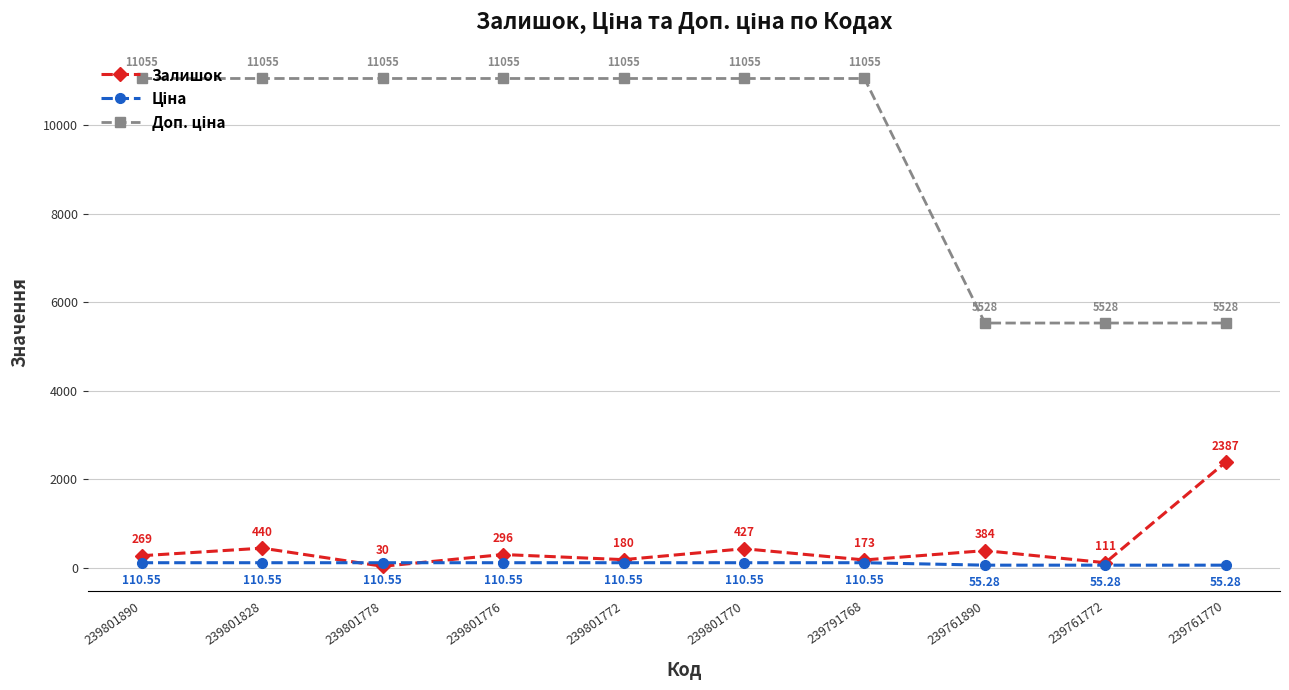

At how many categories does at least one series exceed 1286?

10